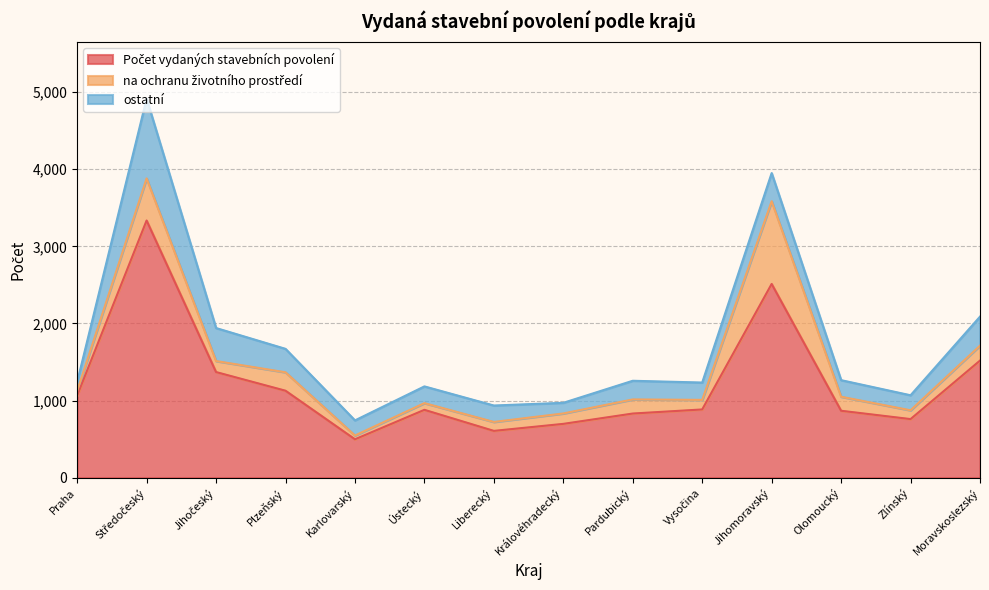

Read the na ochranu životního prostředí value at Ústecký, to the nearest 50.

100